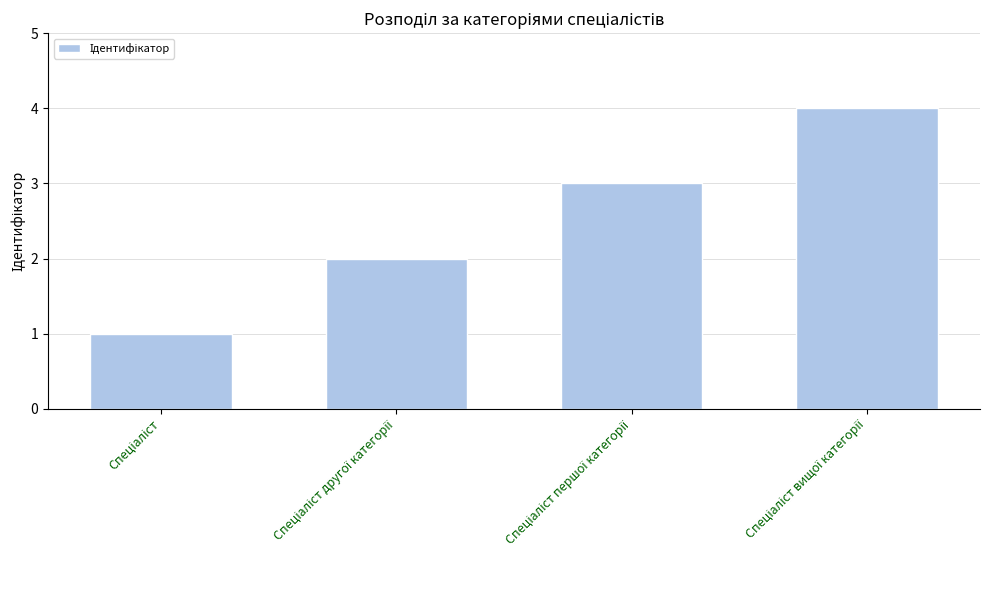

What is the greatest value displayed?

4